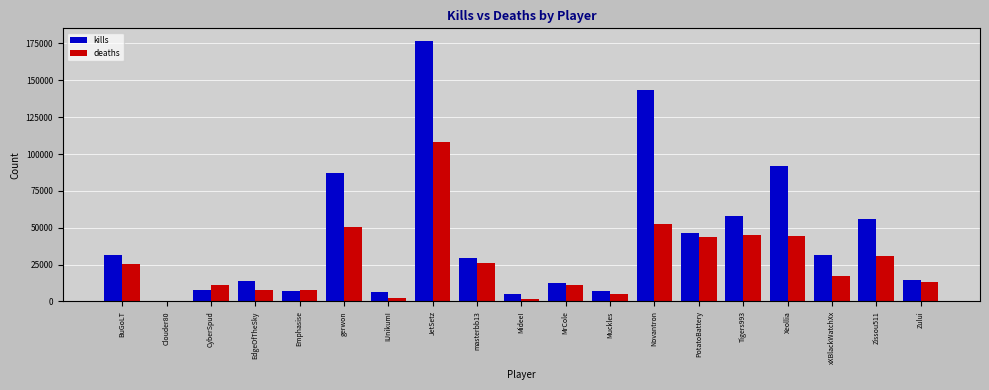

Where does the deaths series first go above 17548?

BuGoLT